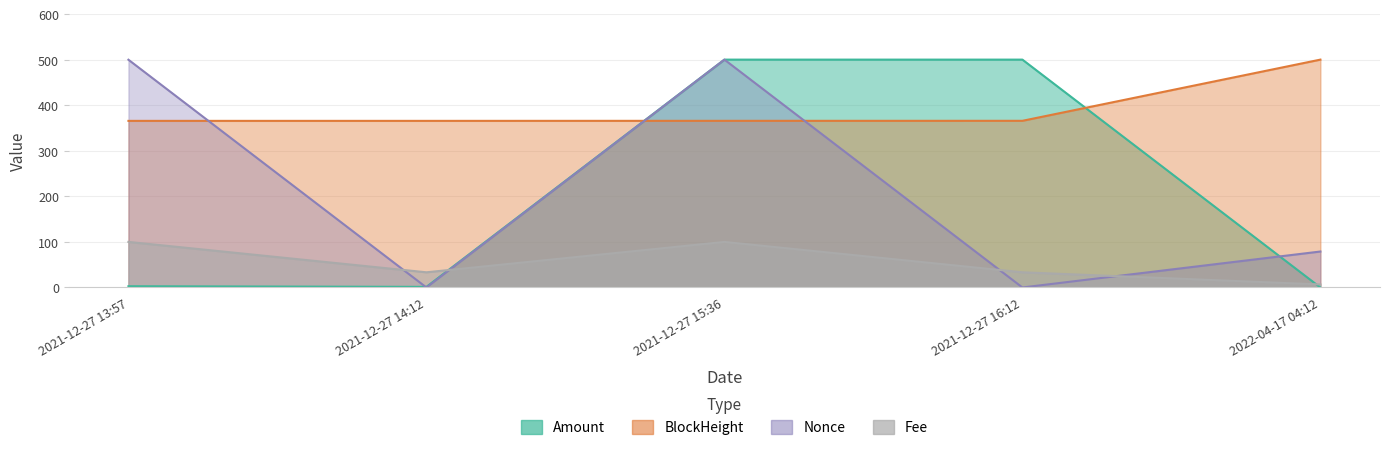

Which series changed the most between 2021-12-27 13:57 and 2021-12-27 14:12?

Nonce